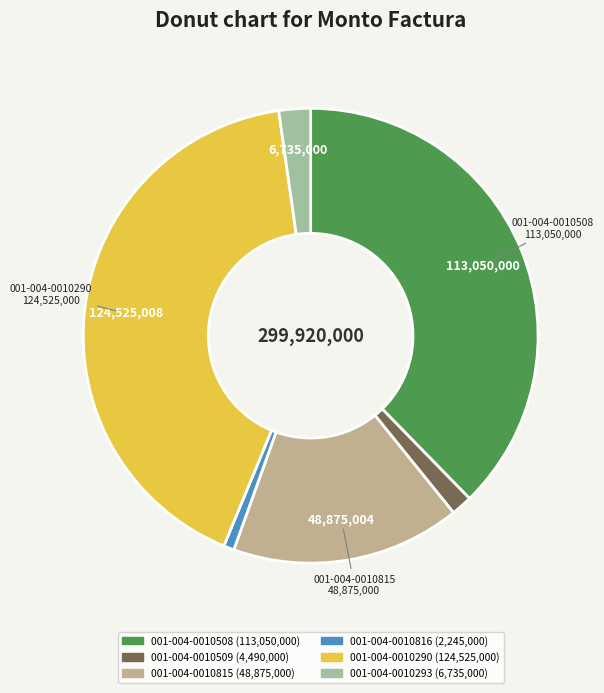

How many slices are in this pie chart?

6